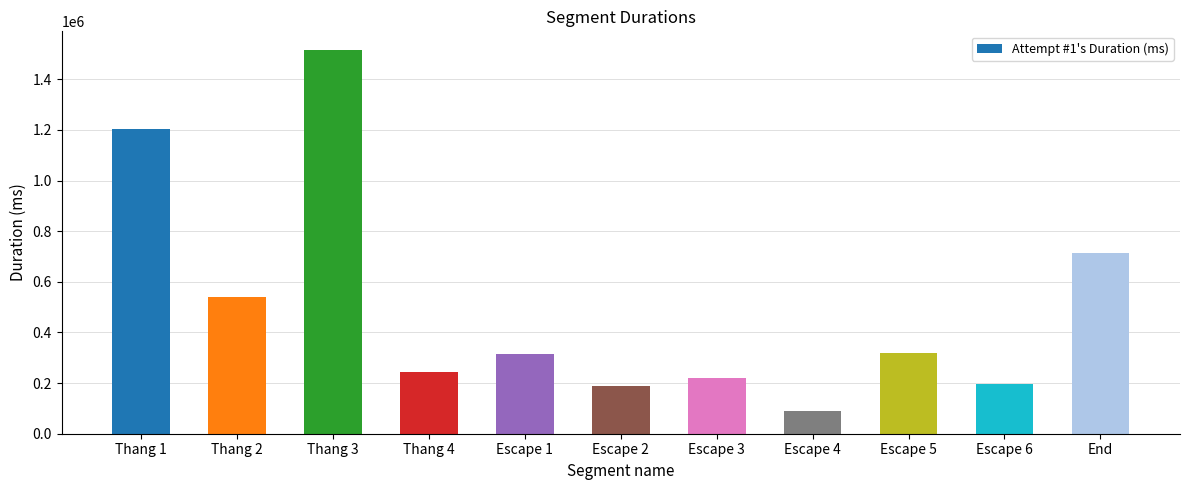

What is the change in value from Escape 1 to End?

+398114